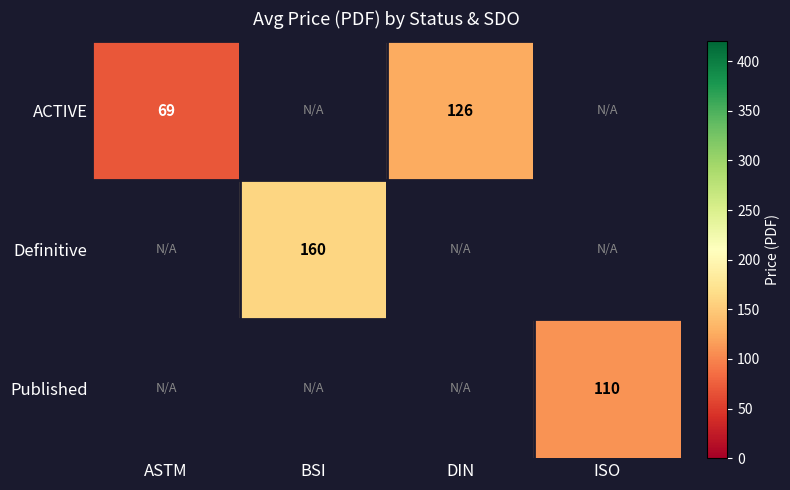

True or false: ACTIVE has a value of 34.2 at ASTM.

False